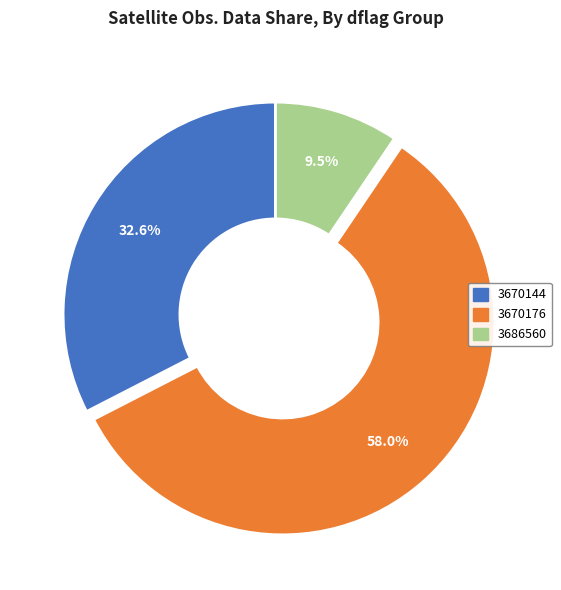

Does any single category account for the majority?

Yes